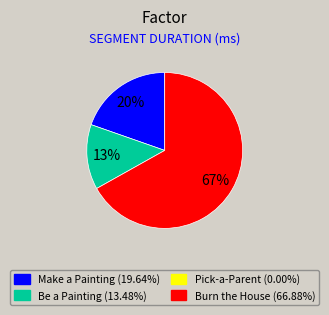

Is there a majority slice in this chart?

Yes